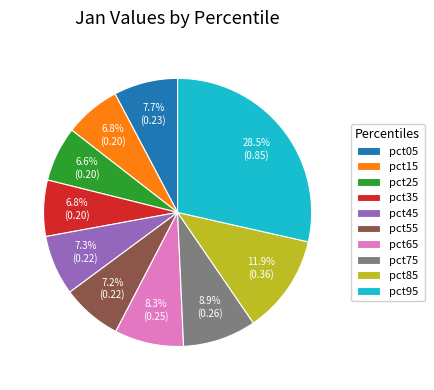

Between pct05 and pct95, which is larger?

pct95